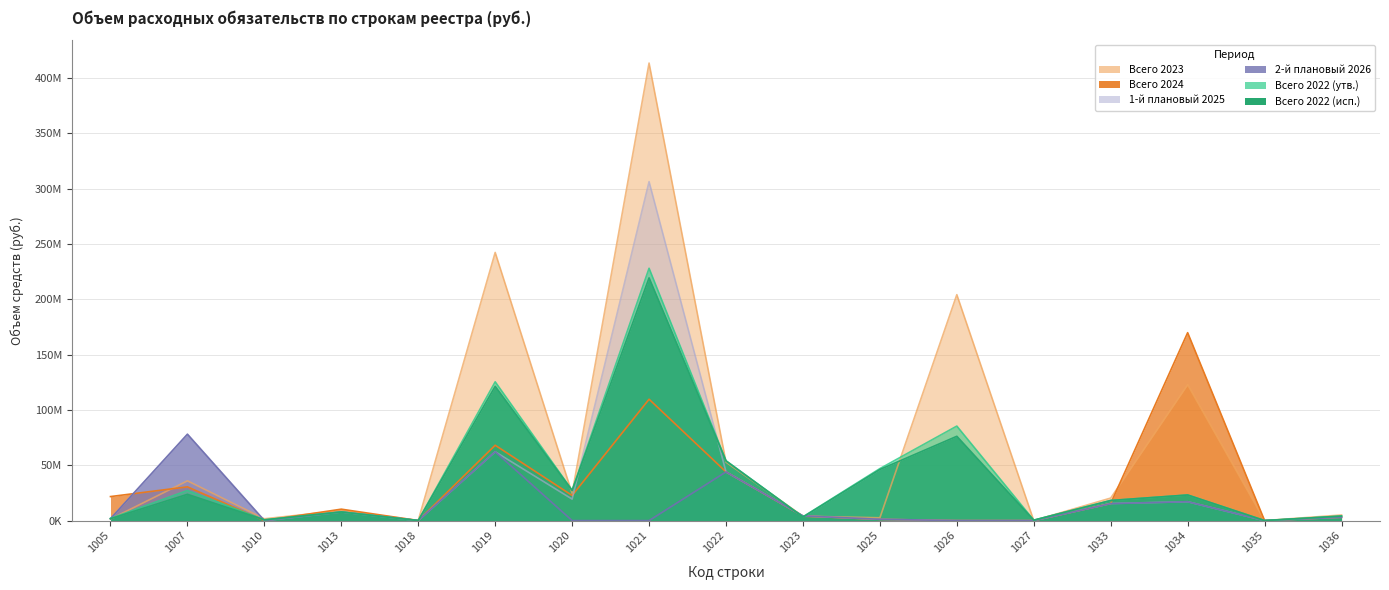

List the labels in order of Всего 2023 value, smallest first.

1027, 1035, 1018, 1005, 1010, 1025, 1023, 1036, 1013, 1033, 1020, 1007, 1022, 1034, 1026, 1019, 1021